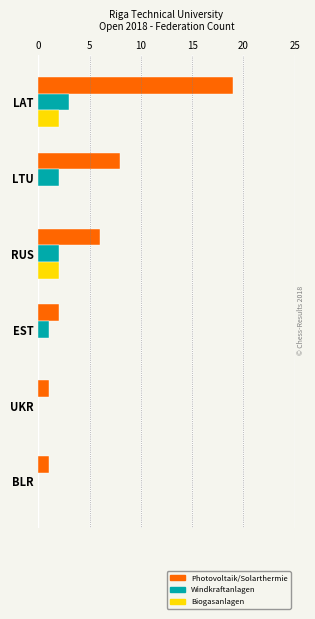

What are all the series names shown in the legend?

Photovoltaik/Solarthermie, Windkraftanlagen, Biogasanlagen